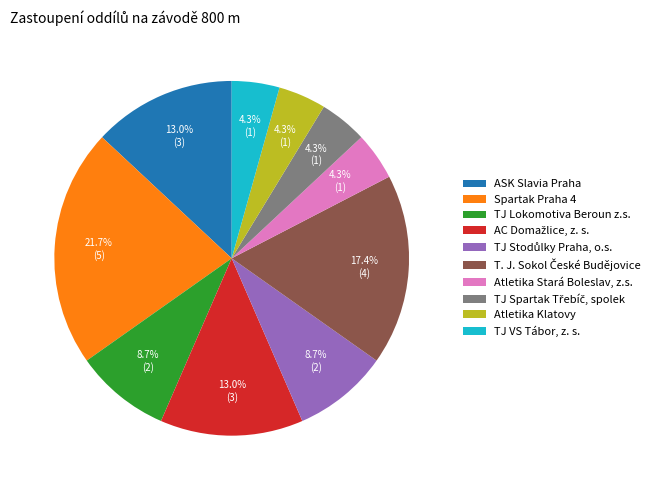

To the nearest percent, what percentage of the pie is ASK Slavia Praha?

13%